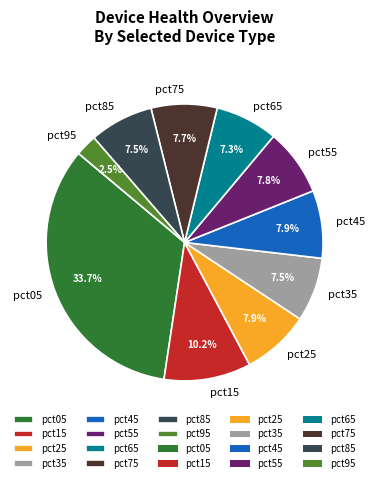

True or false: pct75 accounts for 8% of the total.

True